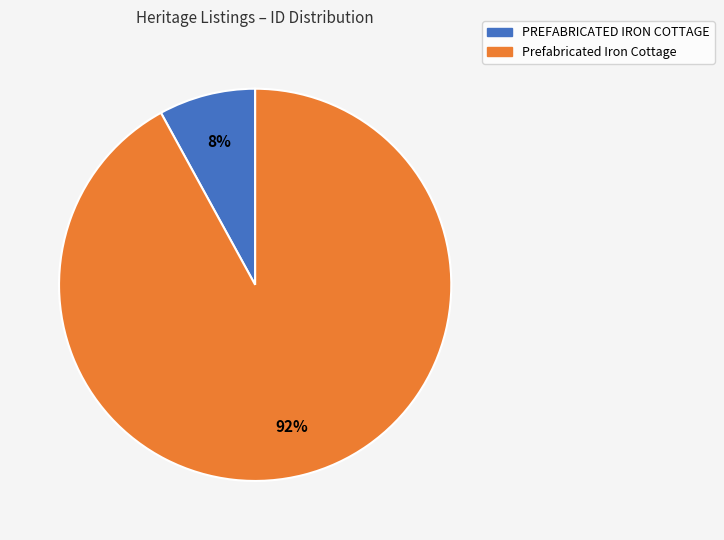

To the nearest percent, what is the difference between the PREFABRICATED IRON COTTAGE and Prefabricated Iron Cottage slice percentages?

84%